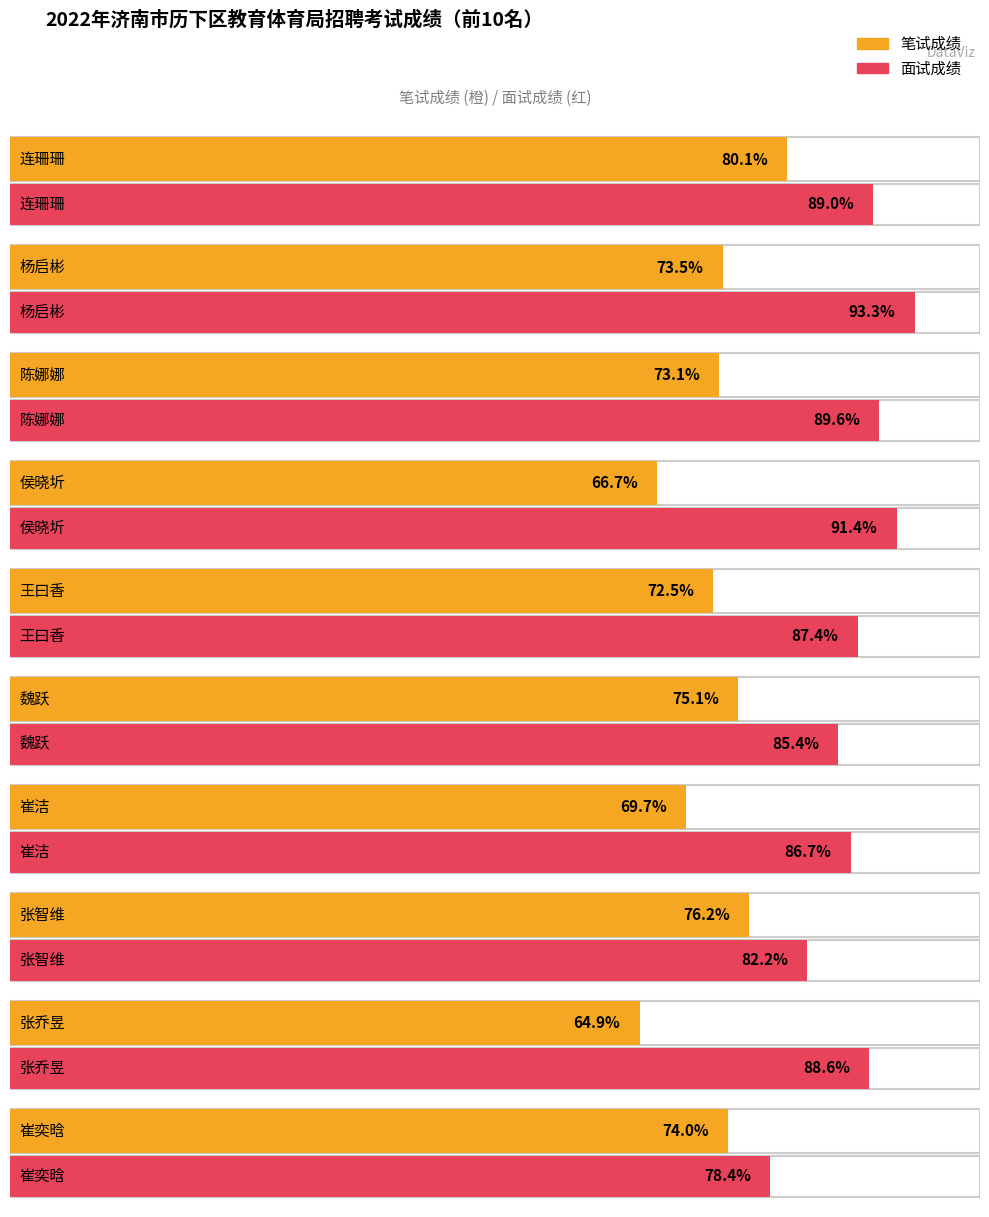

How many groups of bars are there?

10